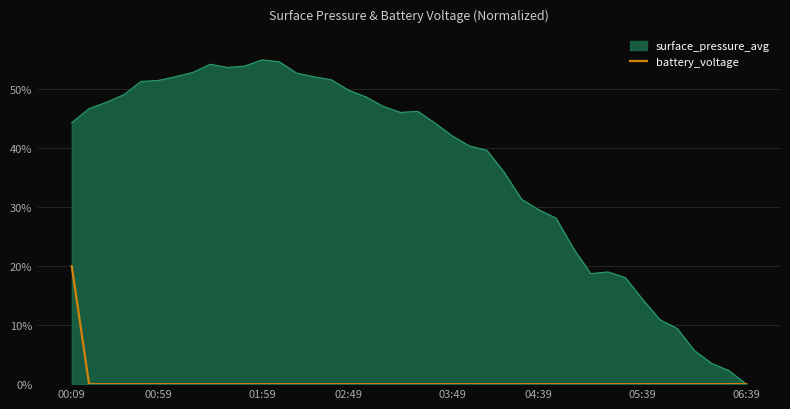

What is the highest value of the battery_voltage series?

20.0